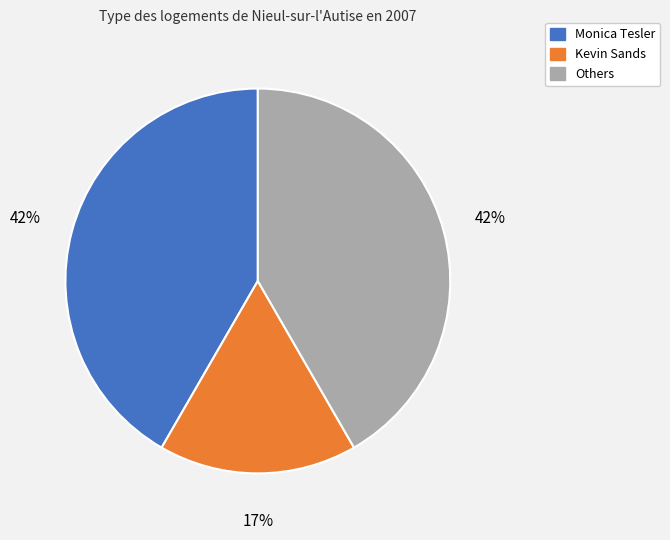

Is there any slice that represents more than half of the pie?

No